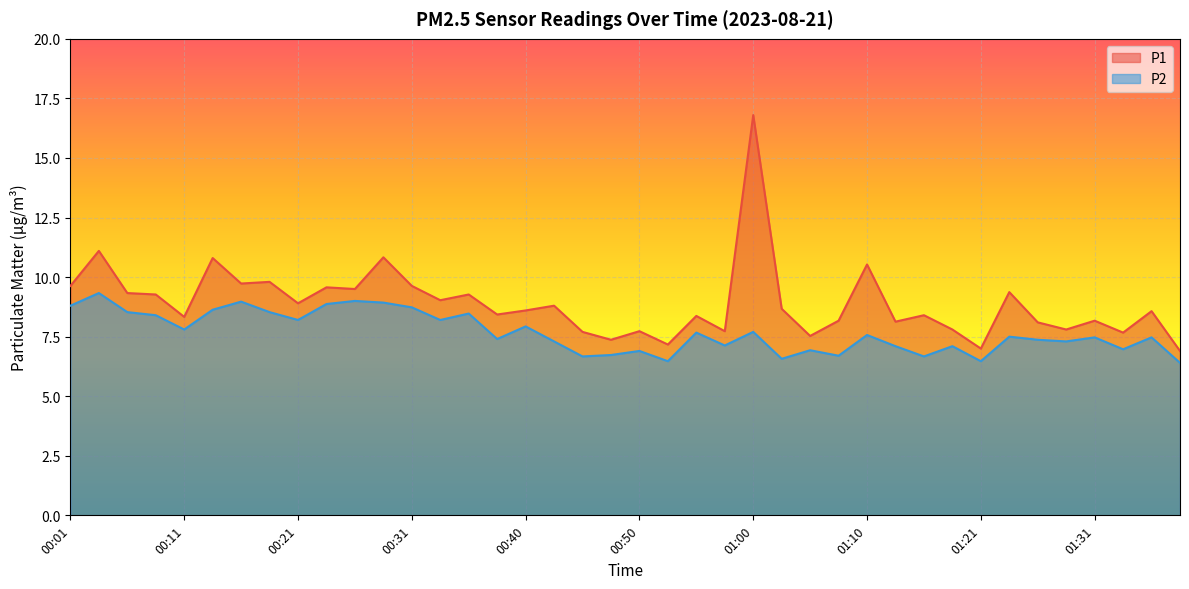

Which label corresponds to the smallest value in the chart?

01:38